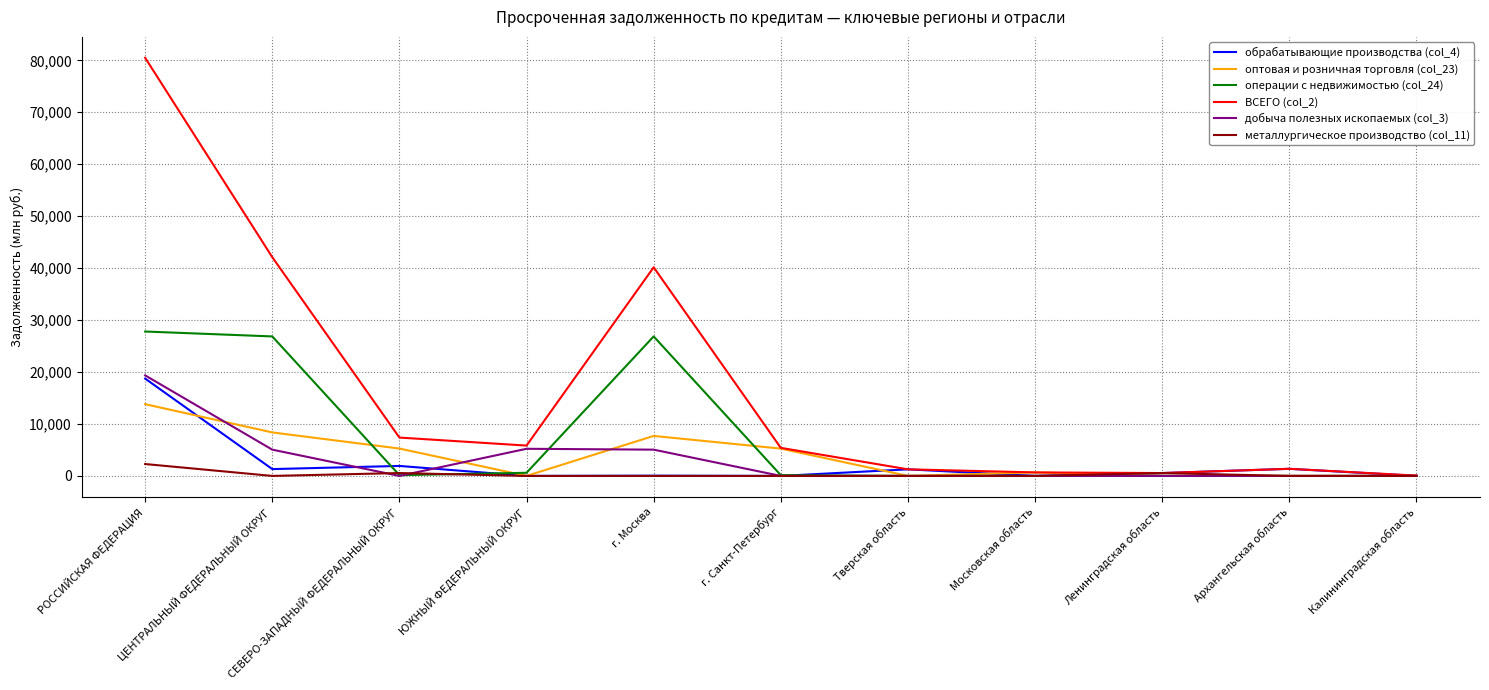

Which series has the largest range (max minus min)?

ВСЕГО (col_2)